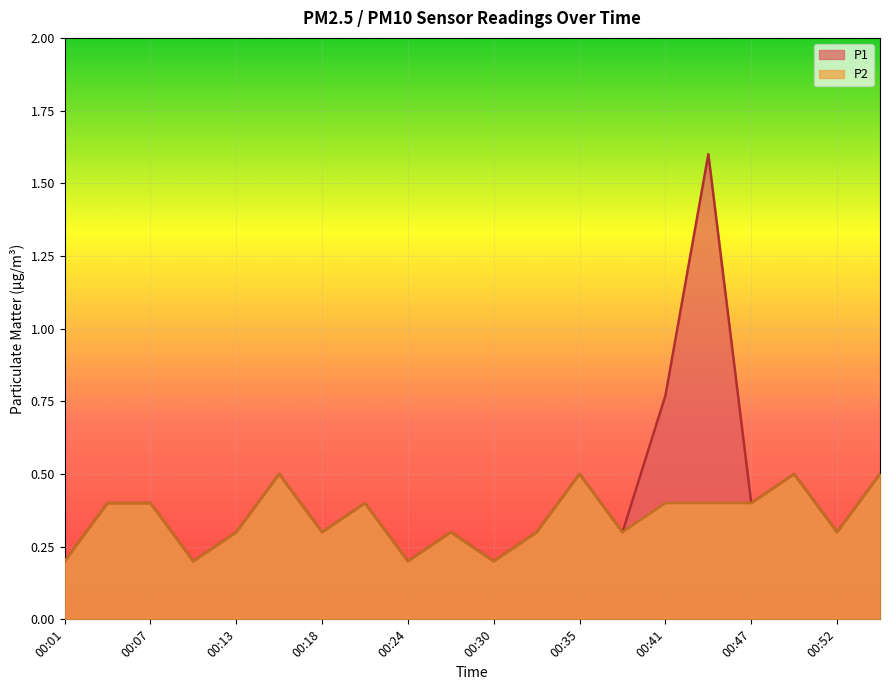

The P2 series shows 0.2 at 00:30. True or false?

True